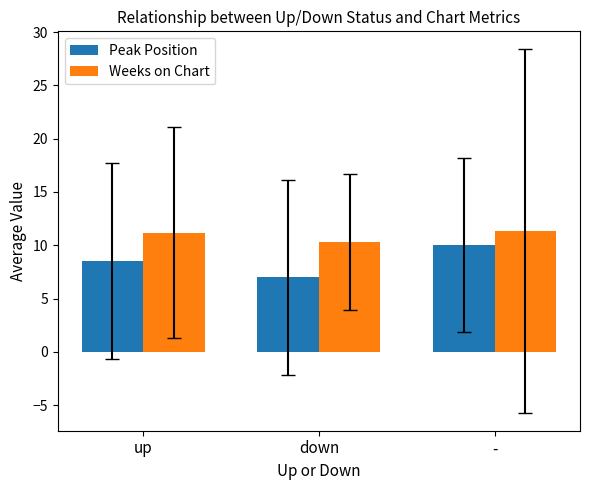

What is the maximum value shown in the chart?

11.3